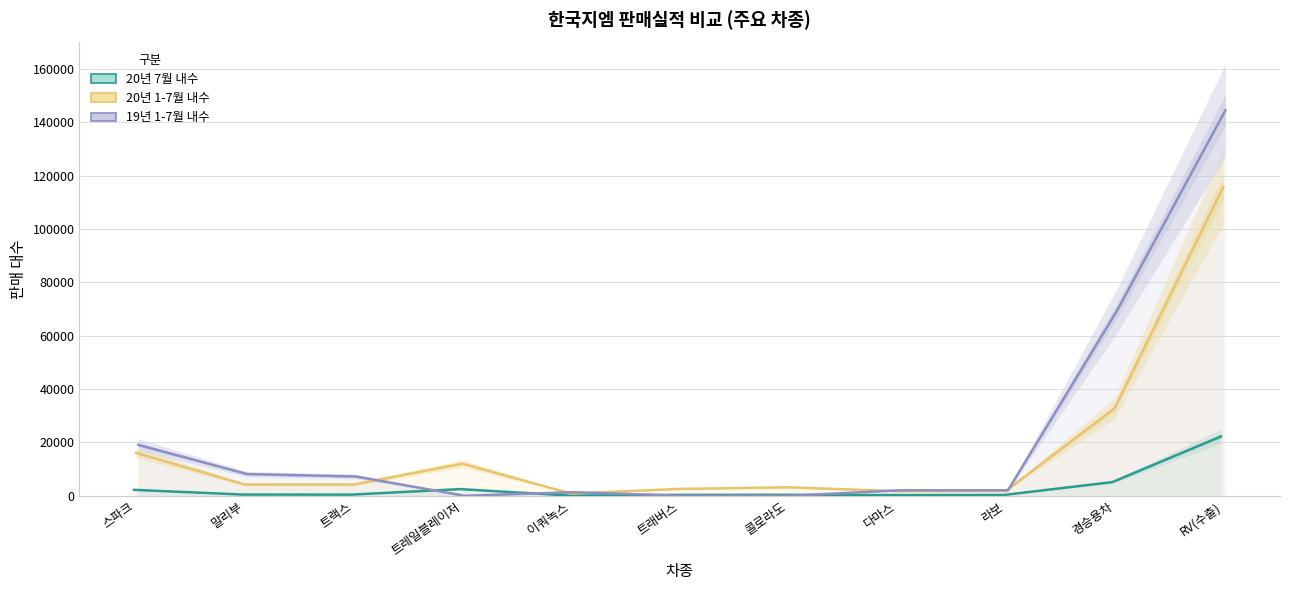

Is the value of 19년 1-7월 내수 at 트랙스 greater than the value of 20년 1-7월 내수 at 다마스?

Yes